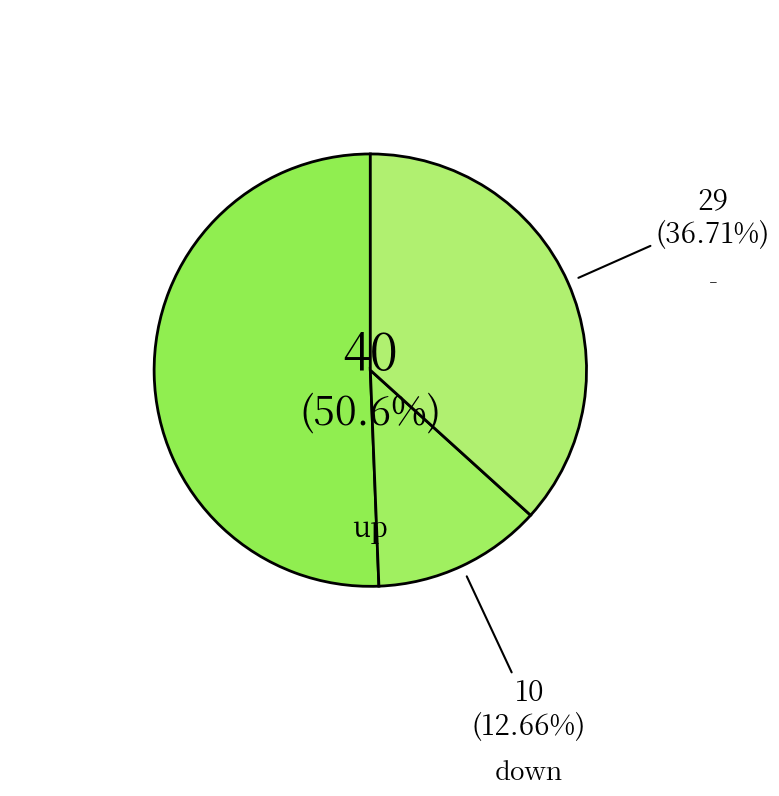

What is the largest slice in the pie chart?

up